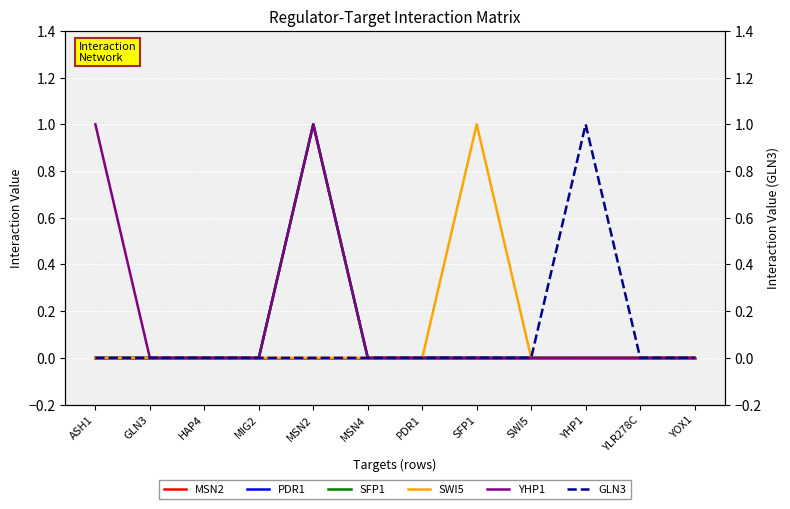

True or false: PDR1 and GLN3 cross at least once.

False